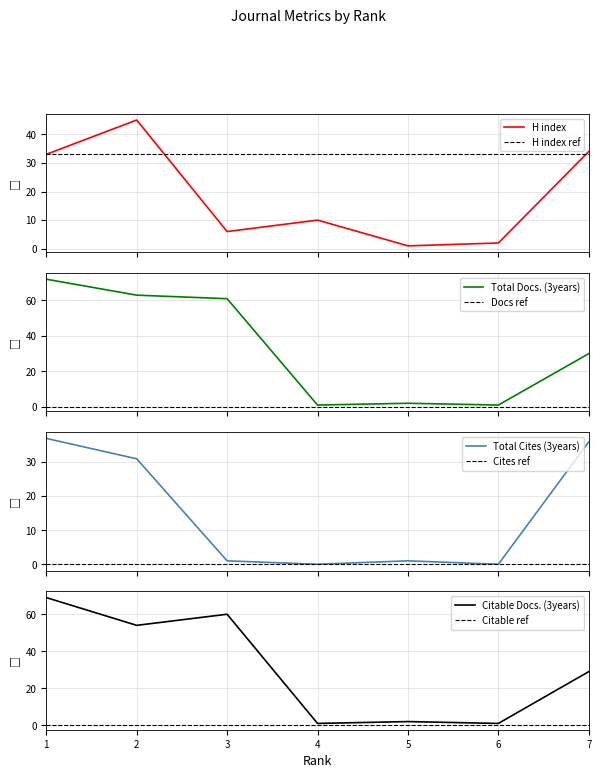

Reading left to right, what are all the values shown in this chart?

H index: 1=33	2=45	3=6	4=10	5=1	6=2	7=34
Total Docs. (3years): 1=72	2=63	3=61	4=1	5=2	6=1	7=30
Total Cites (3years): 1=37	2=31	3=1	4=0	5=1	6=0	7=36
Citable Docs. (3years): 1=69	2=54	3=60	4=1	5=2	6=1	7=29